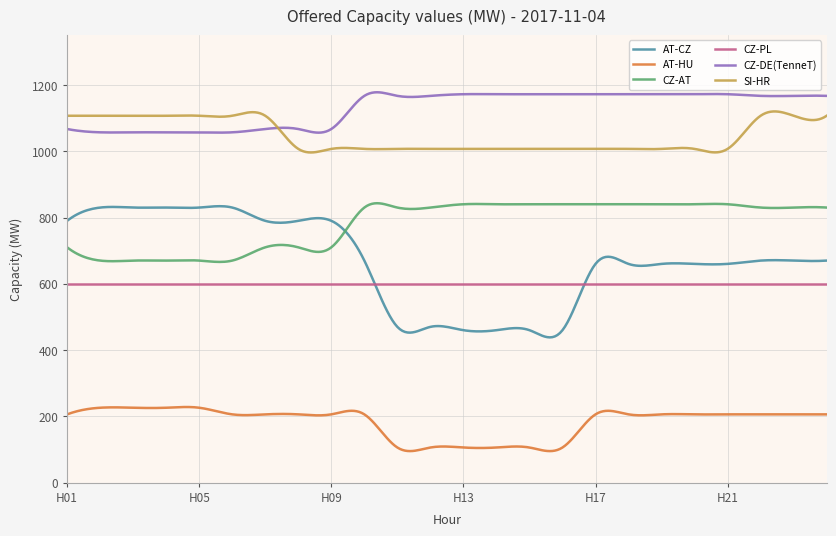

Is this an area chart (filled region under the line)?

No